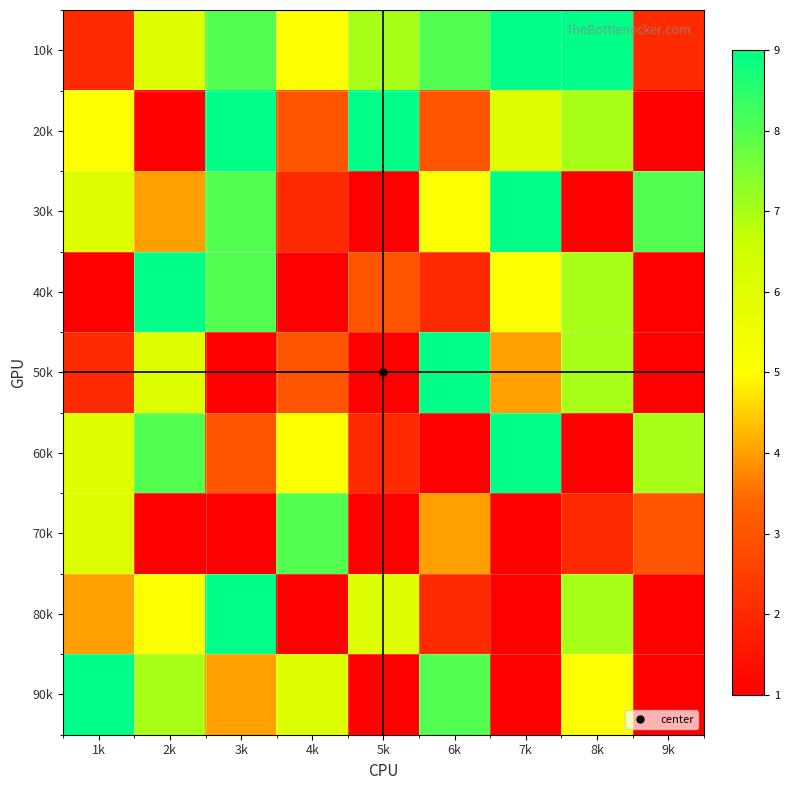

What is the maximum value shown in the chart?

9.0